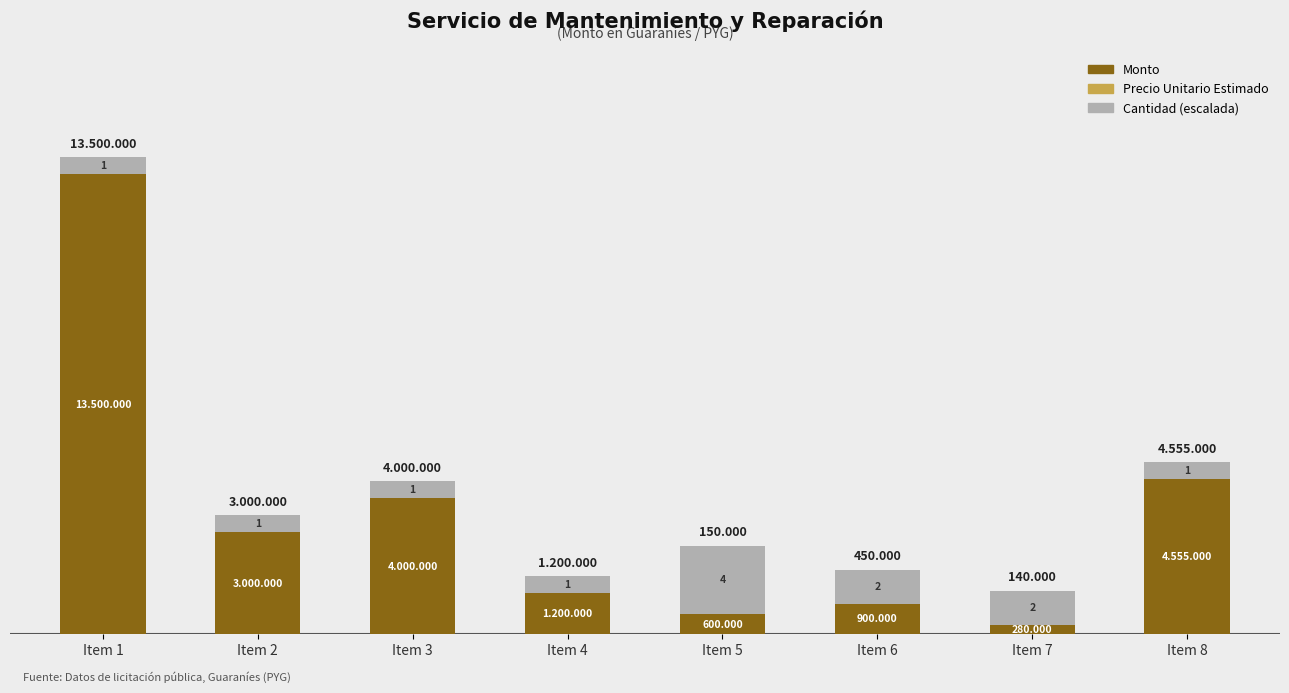

Are the bars grouped side by side (vs. stacked)?

No